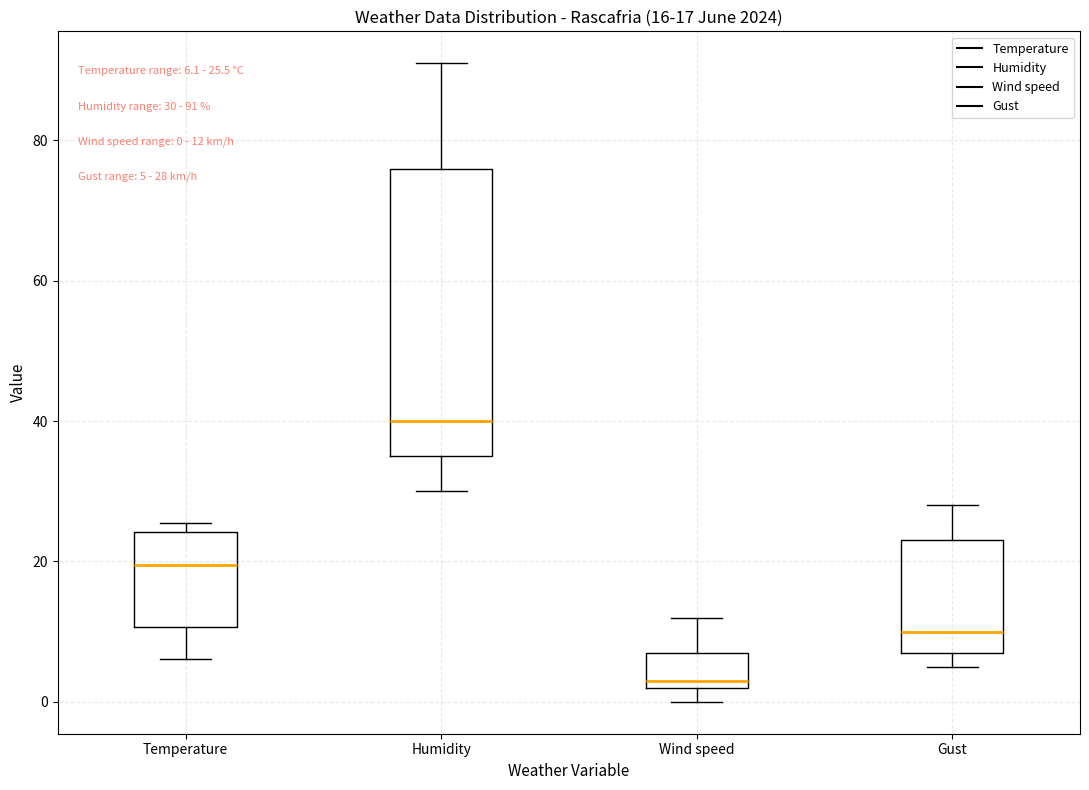

Which box's median line is the lowest?

Wind speed